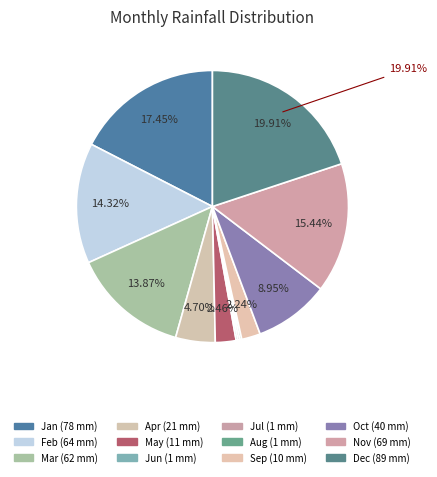

To the nearest percent, what percentage of the pie is Jan?

17%